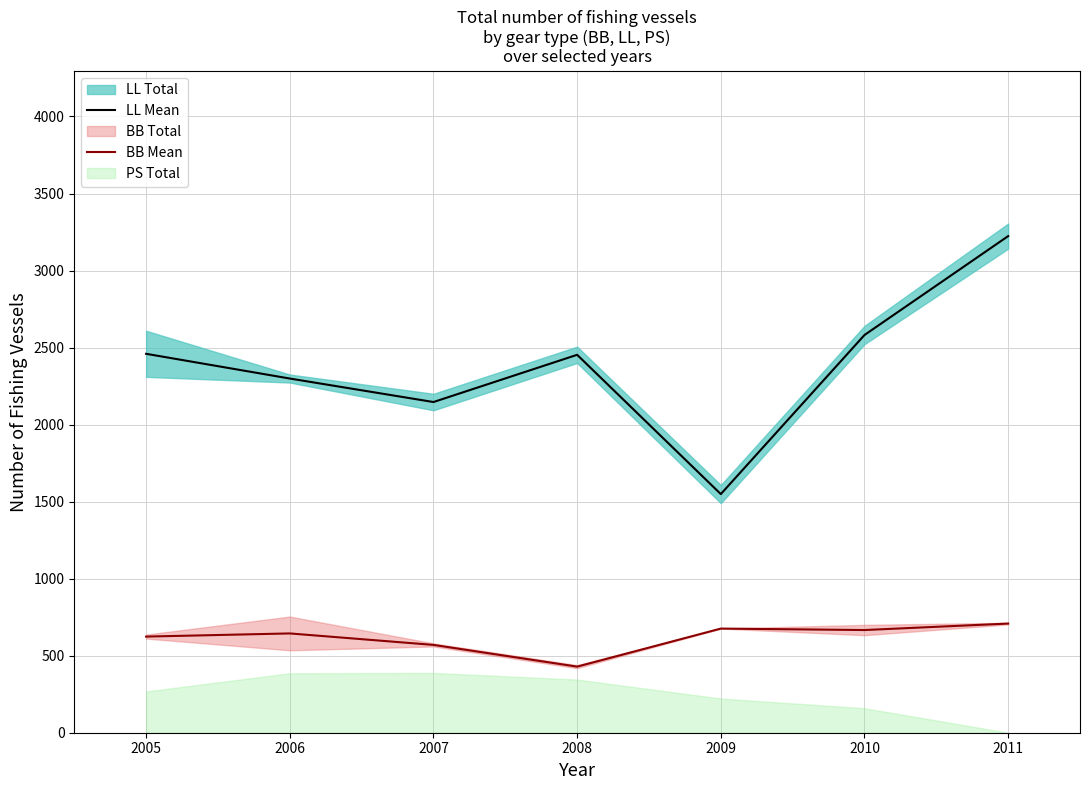

True or false: BB Mean has a value of 836.0 at 2006.

False